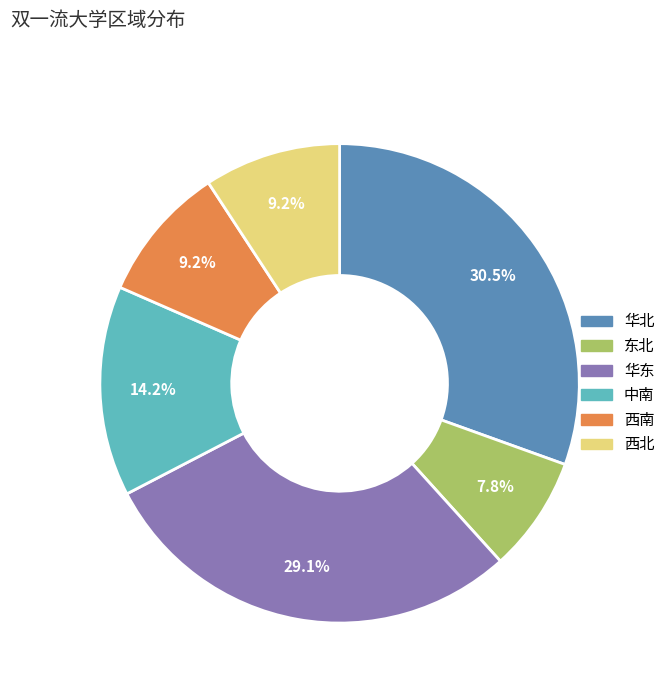

To the nearest percent, what is the difference between the 中南 and 东北 slice percentages?

6%